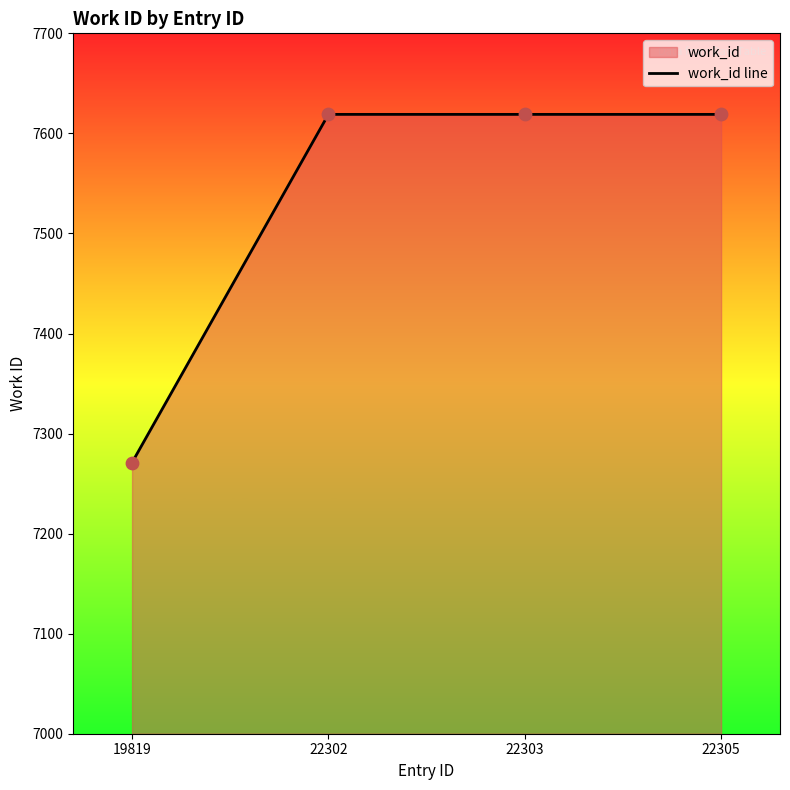

Between 22302 and 19819, which is larger?

22302